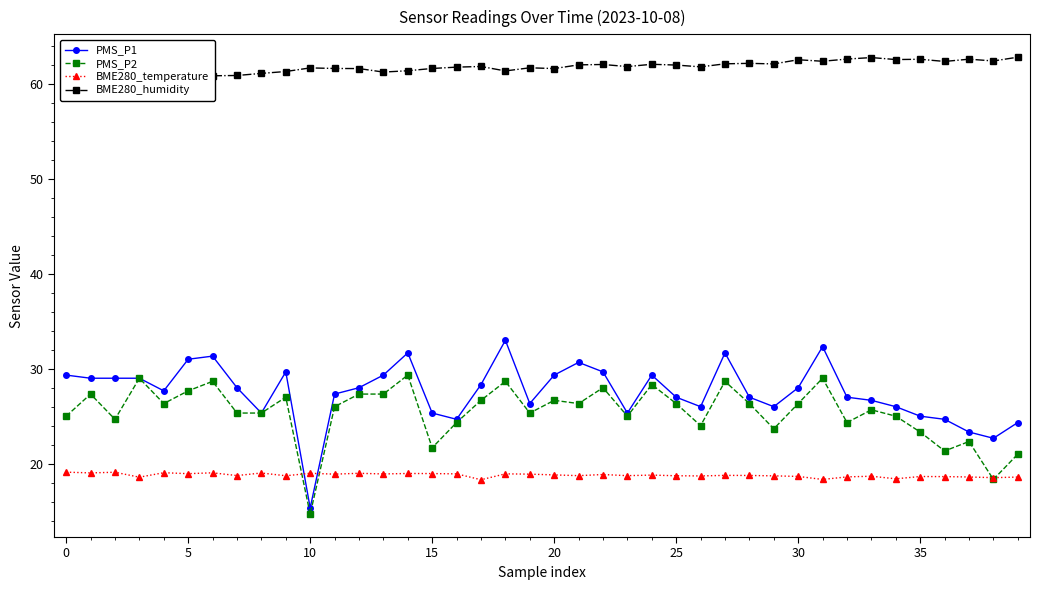

How many interior local valleys does the PMS_P2 series have?

12